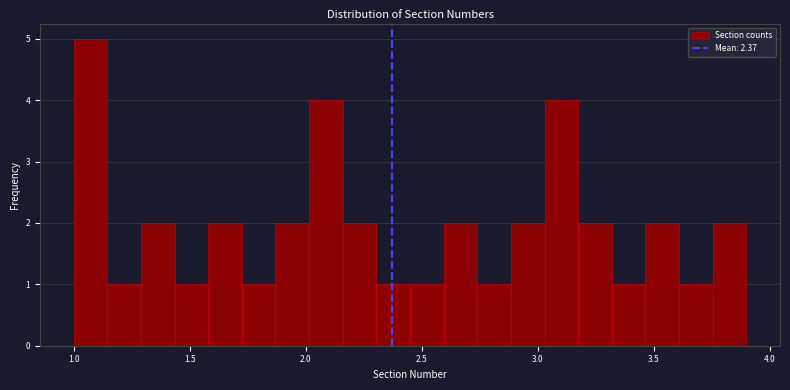

Around what value on the x-axis is the tallest bar? Give the approximate position of its centre, as read against the axis.

1.05